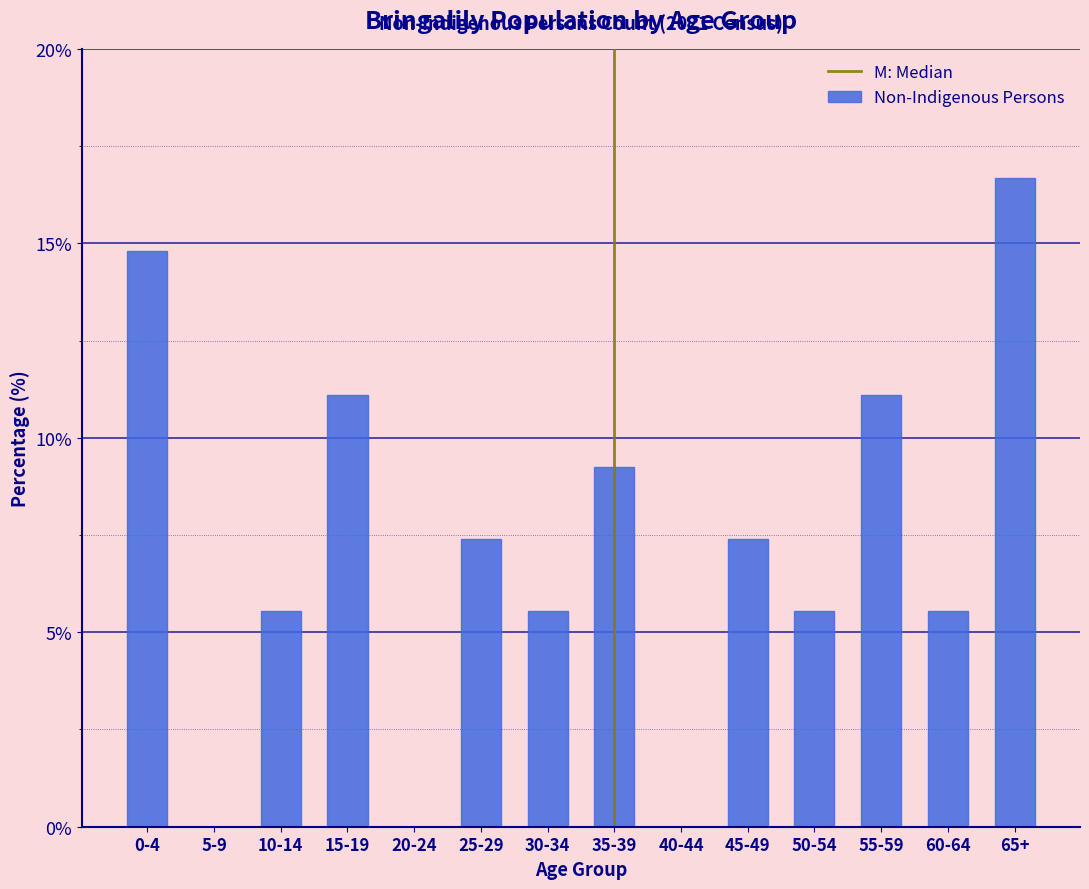

Reading left to right, extract all data points from this chart.

0-4=14.8	5-9=0.0	10-14=5.6	15-19=11.1	20-24=0.0	25-29=7.4	30-34=5.6	35-39=9.3	40-44=0.0	45-49=7.4	50-54=5.6	55-59=11.1	60-64=5.6	65+=16.7